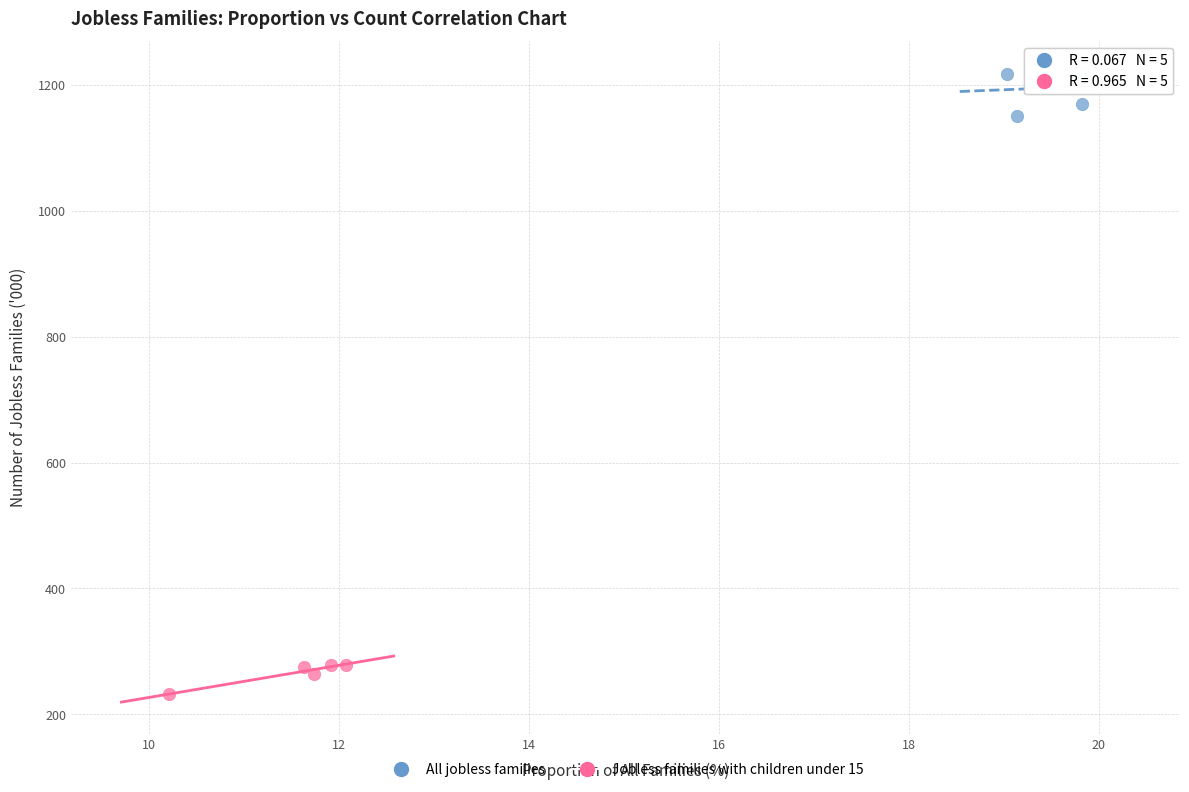

Which series contains the highest Y value?

All jobless families